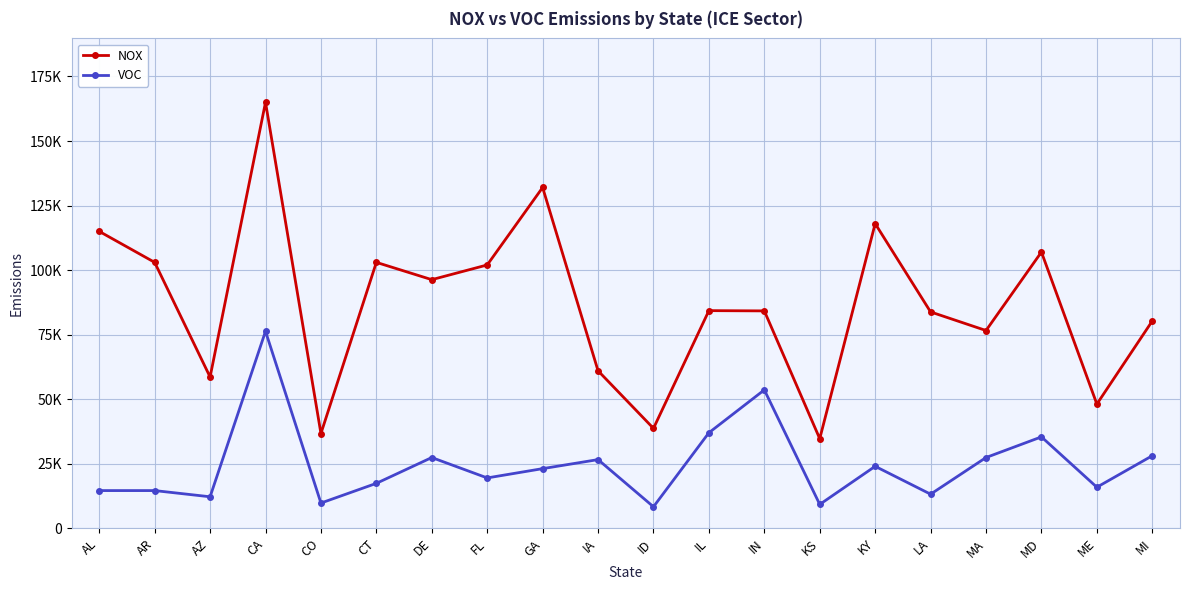

True or false: NOX and VOC cross at least once.

False